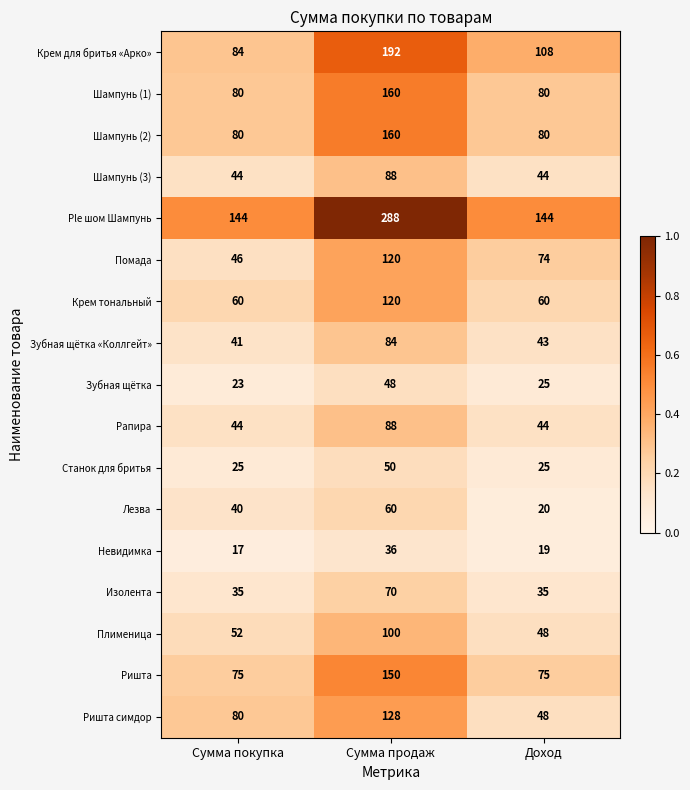

Which label corresponds to the smallest value in the chart?

Сумма покупка